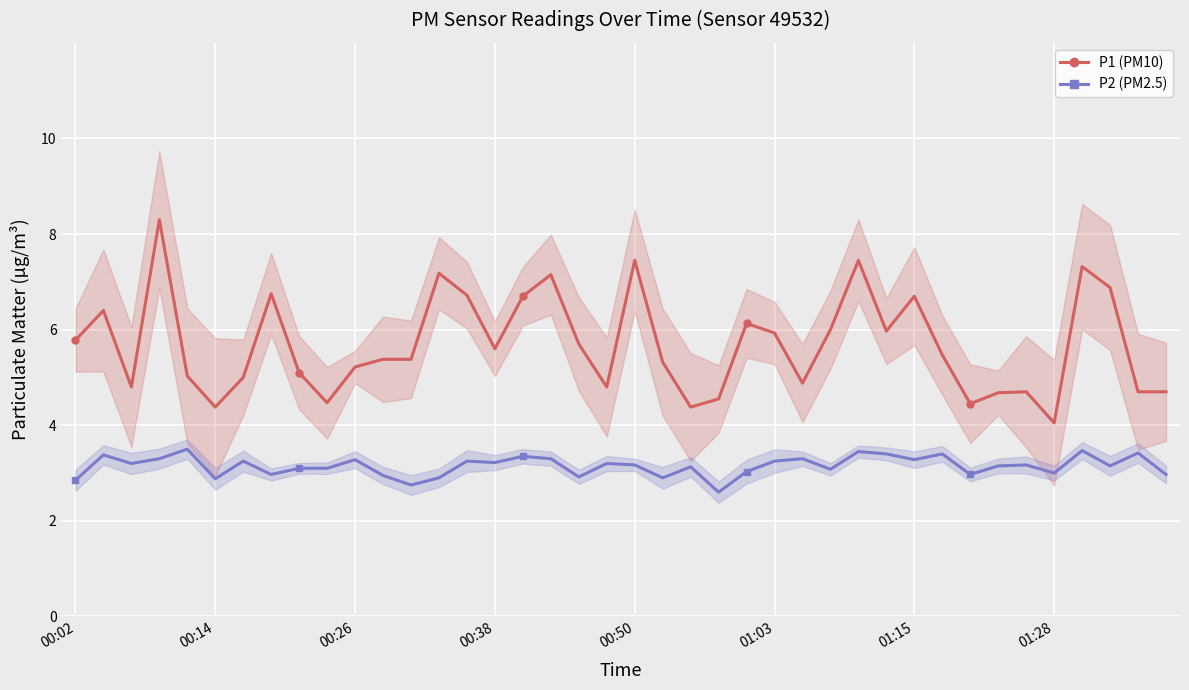

True or false: P2 (PM2.5) and P1 (PM10) intersect in this chart.

False